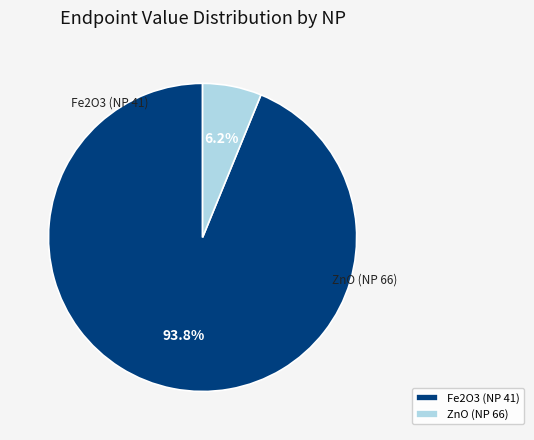

True or false: ZnO (NP 66) accounts for 1% of the total.

False